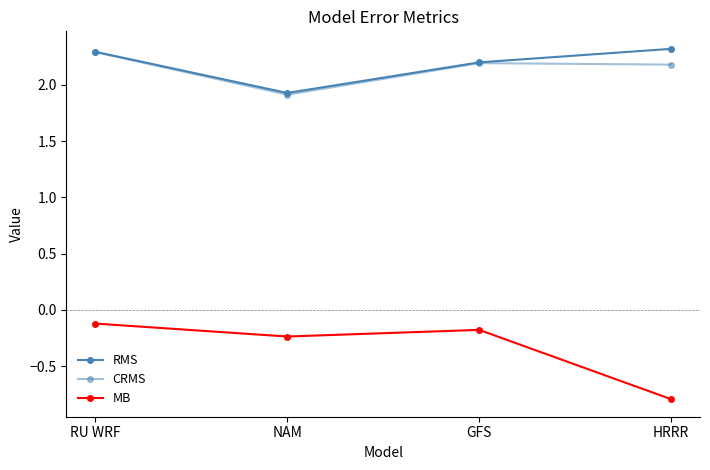

What is the label of the 1st point from the right?

HRRR